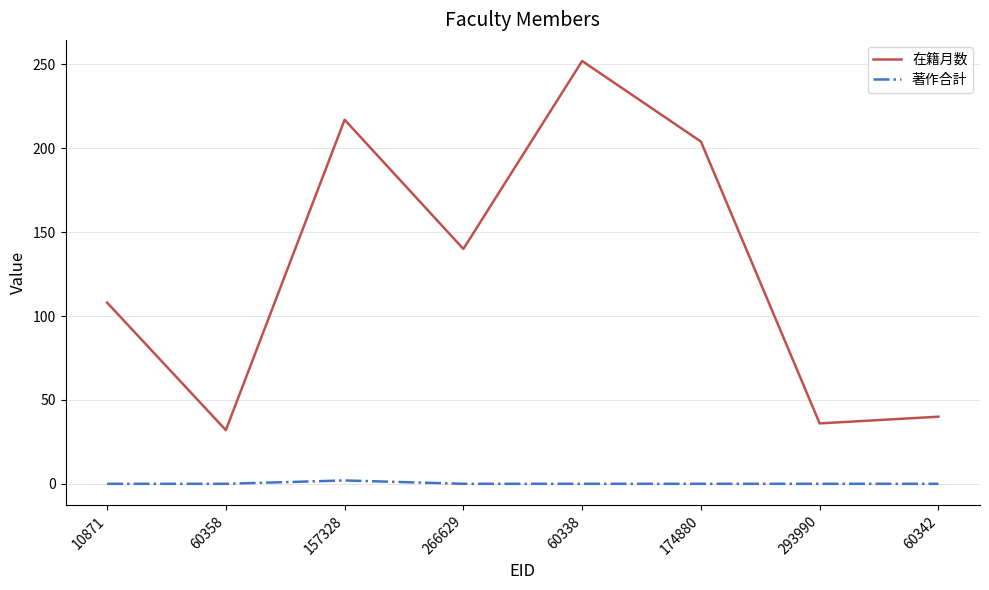

What is the difference between the 在籍月数 values at 266629 and 60338?

112